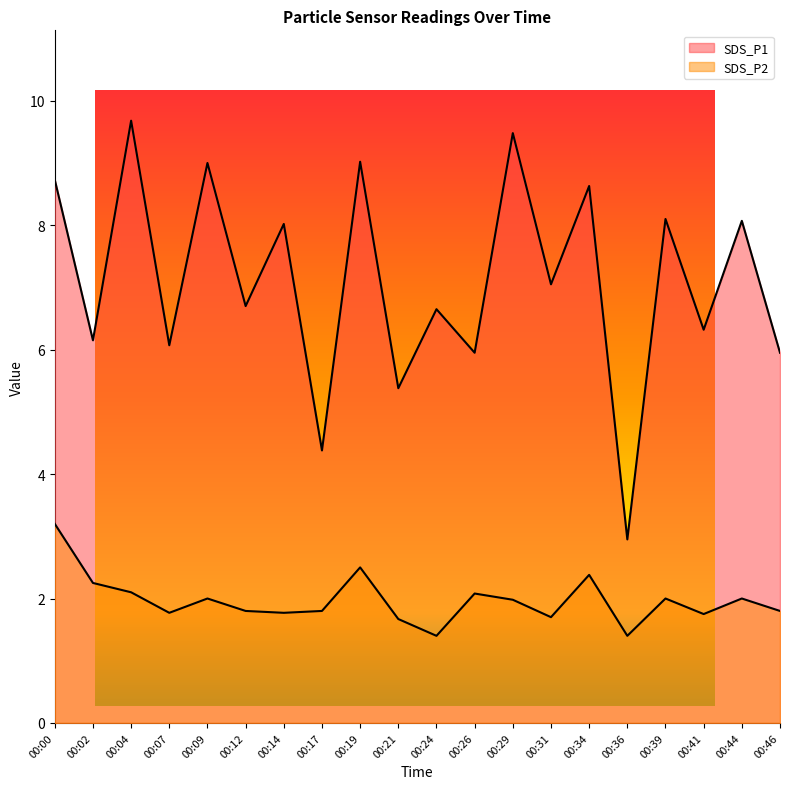

How many lines are shown in the chart?

2